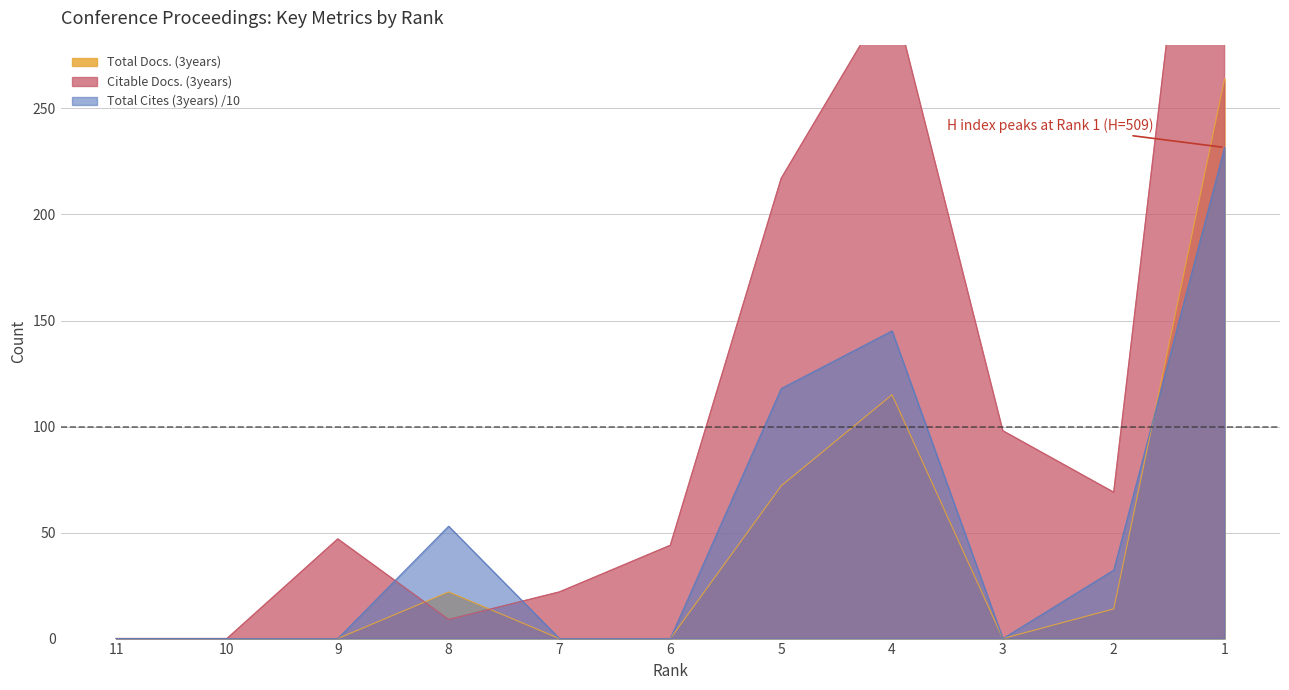

How many interior local peaks does the Citable Docs. (3years) series have?

2